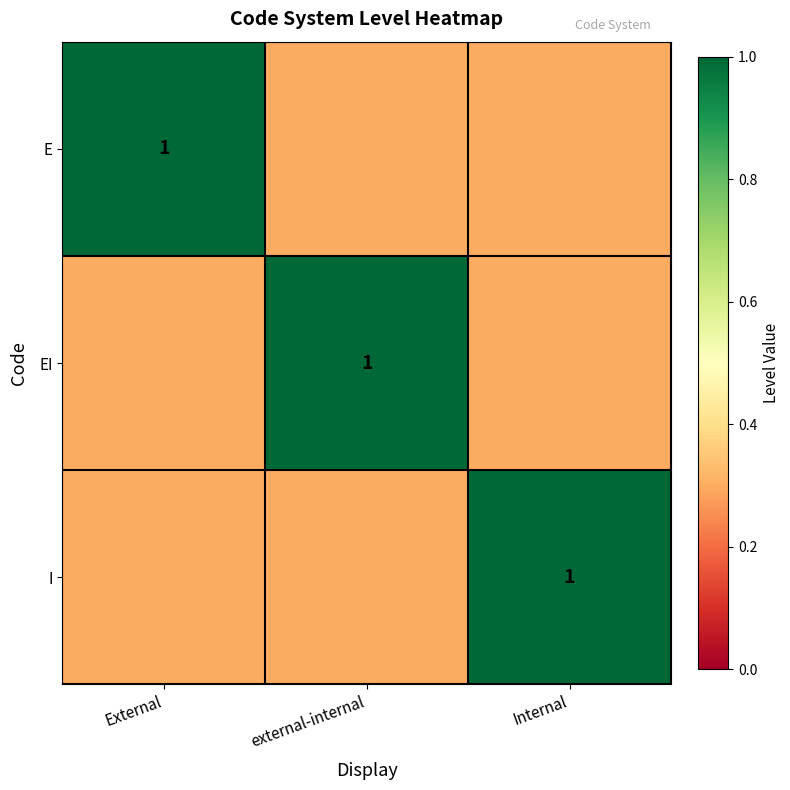

What is the difference between the highest and lowest values at external-internal?

0.7